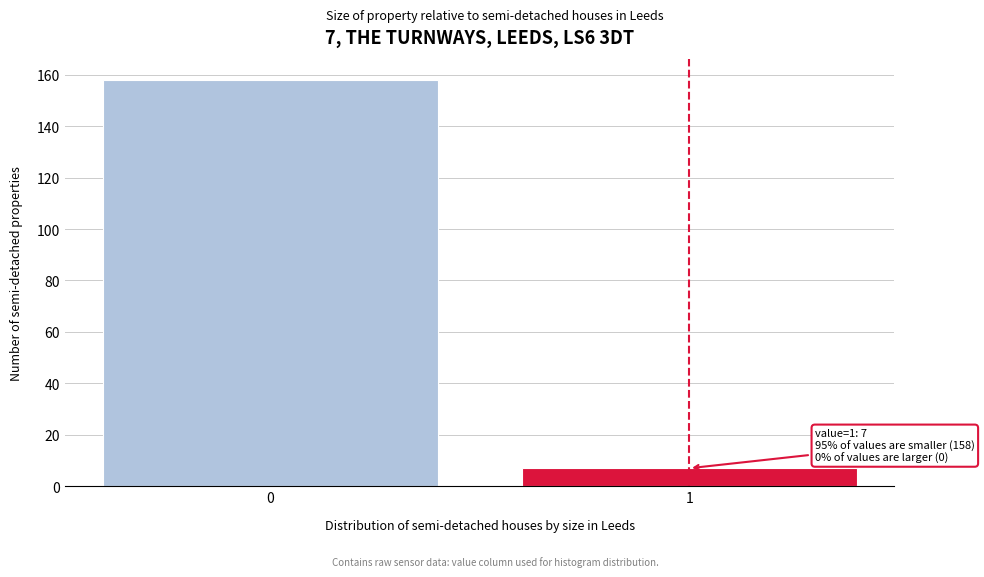

Reading left to right, list all the values displayed in this chart.

158	7